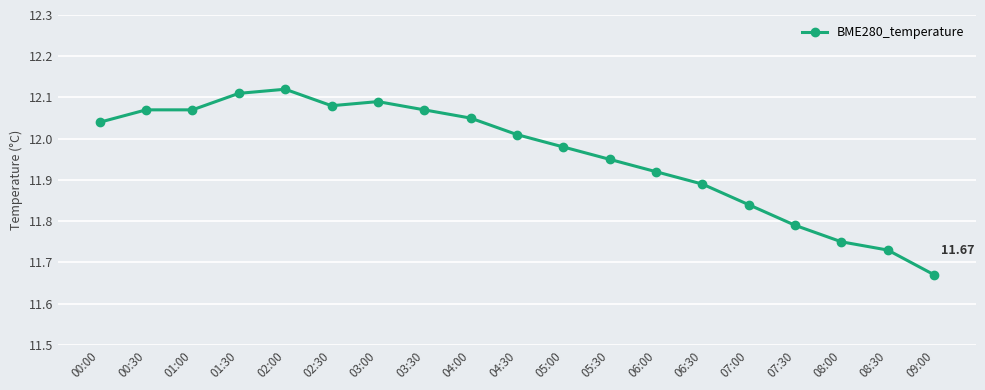

Which category has the lowest value across all series?

09:00